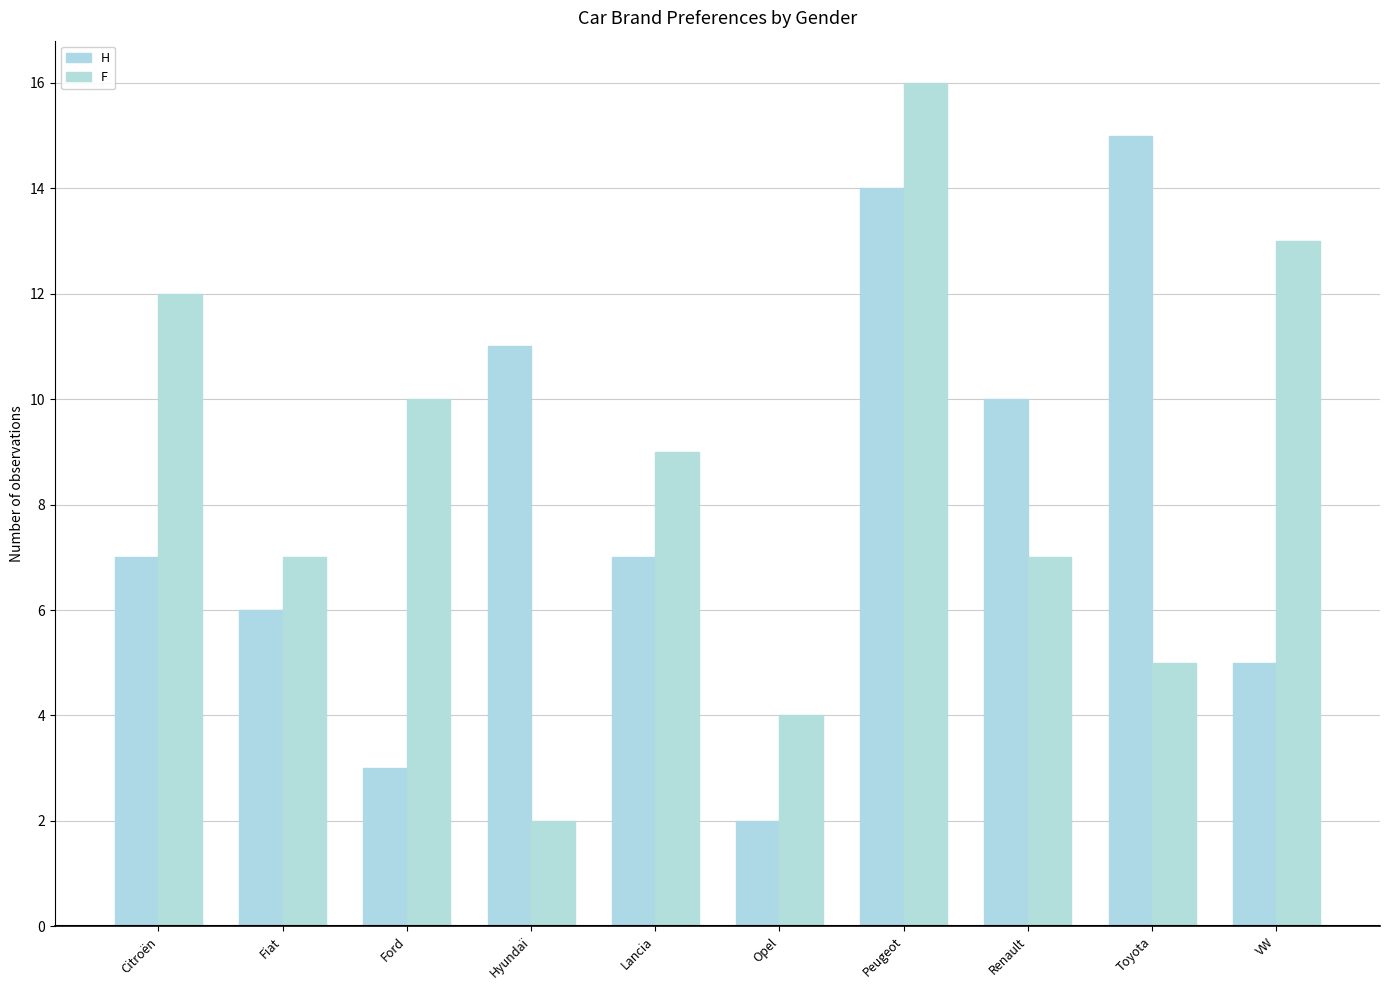

How many groups of bars are there?

10